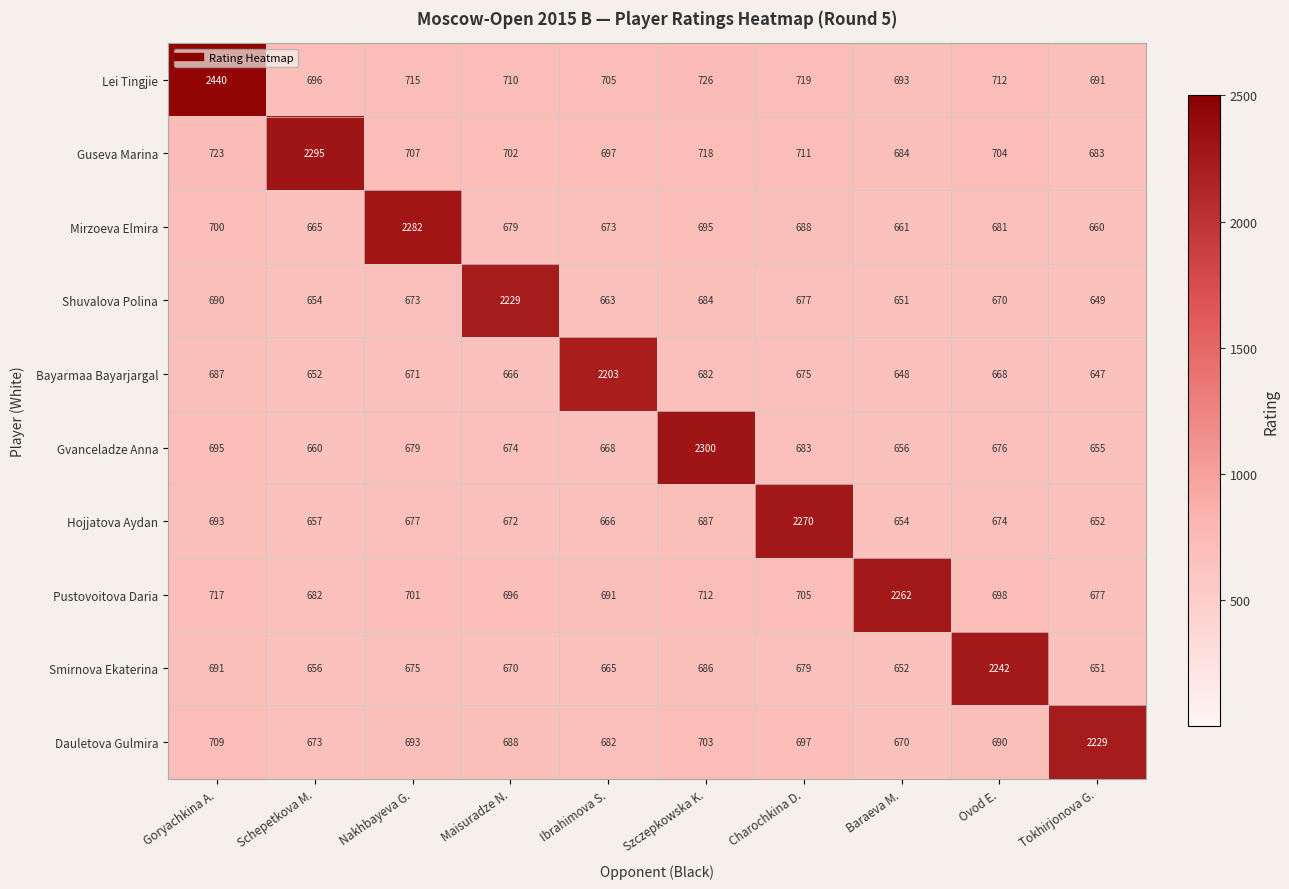

What is the sum of all Pustovoitova Daria values?

8541